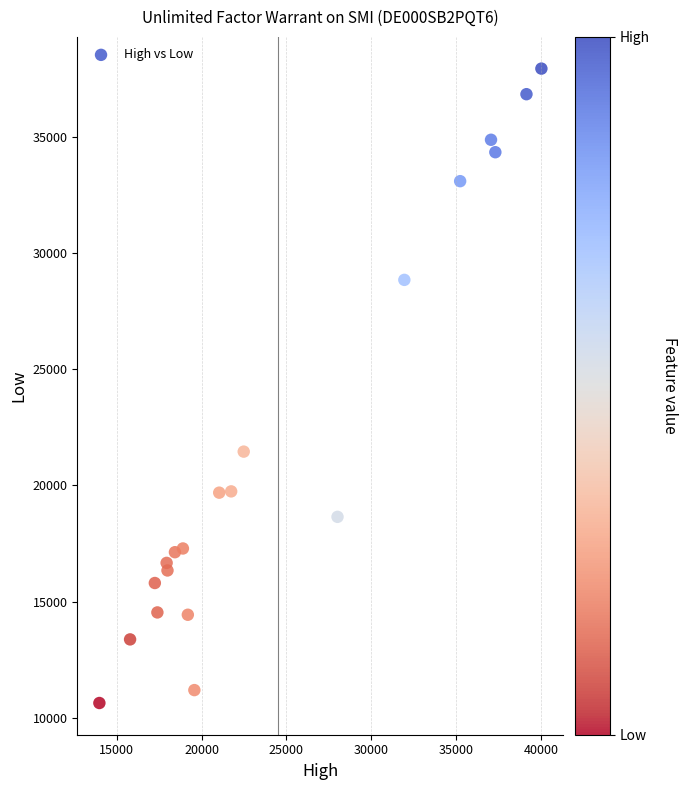

What is the range of X values (max minus min)?

26060